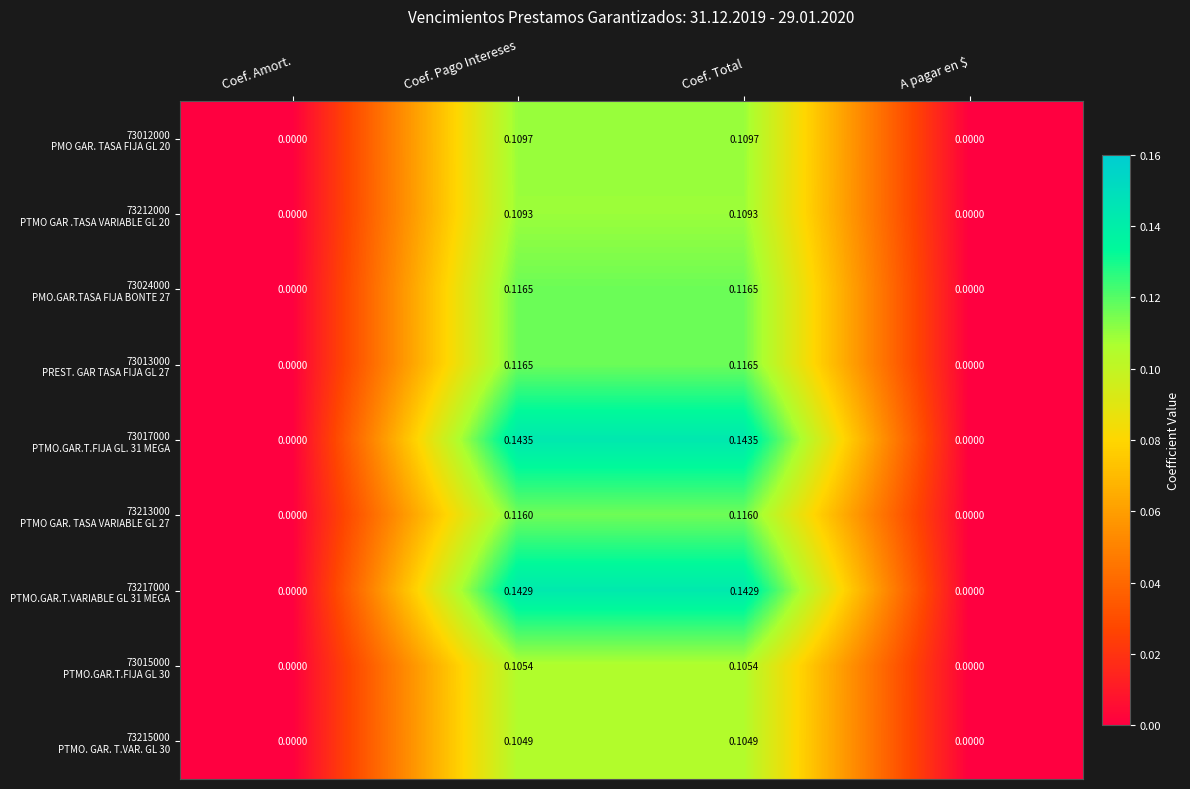

Which series has the largest total across all categories?

73017000 PTMO.GAR.T.FIJA GL. 31 MEGA